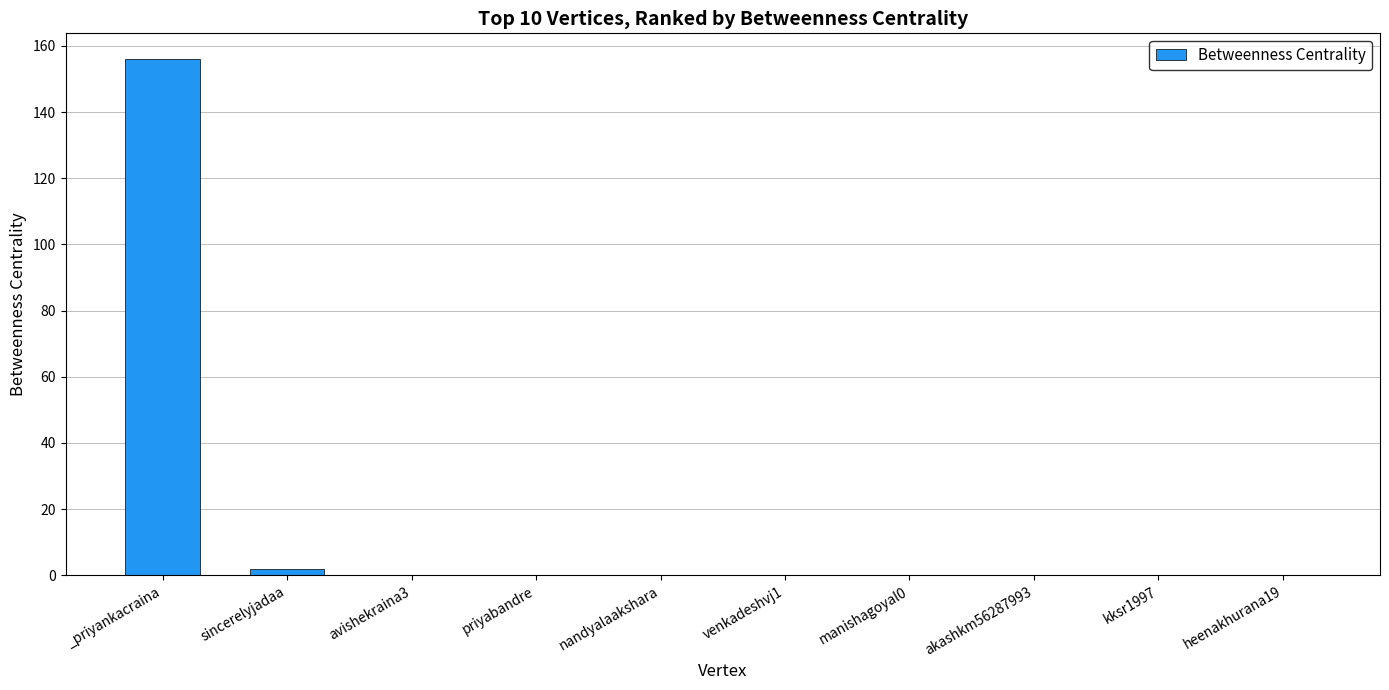

Are the bars grouped side by side (vs. stacked)?

No